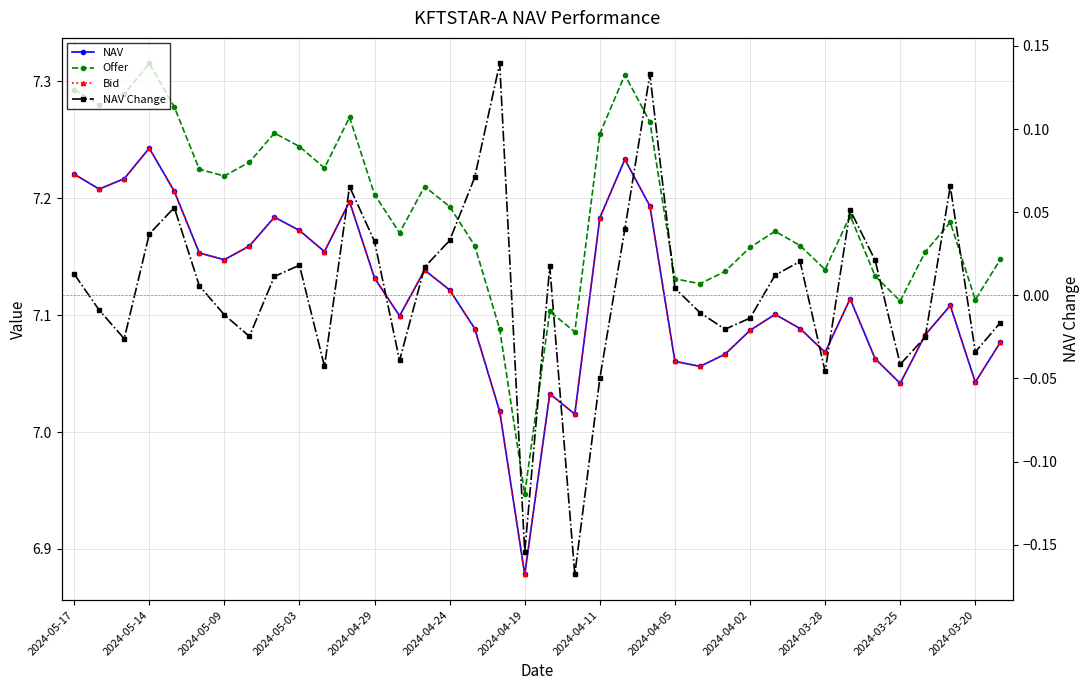

How many interior local valleys does the NAV series have?

10